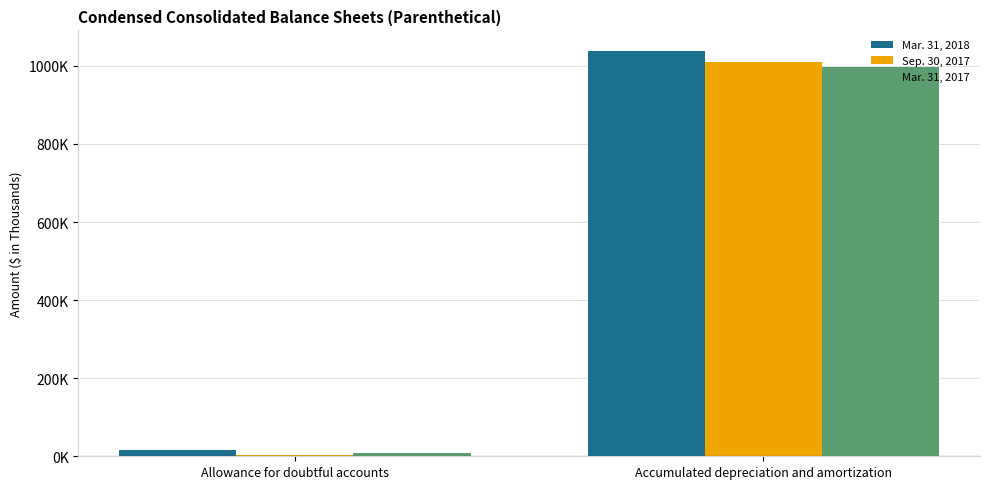

What is the total value across all series at Accumulated depreciation and amortization?

3047196